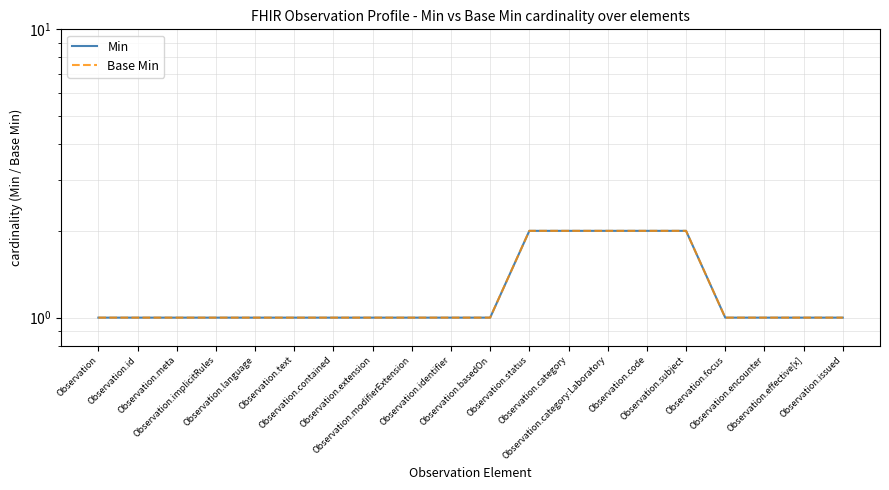

Which series has the largest total across all categories?

Min